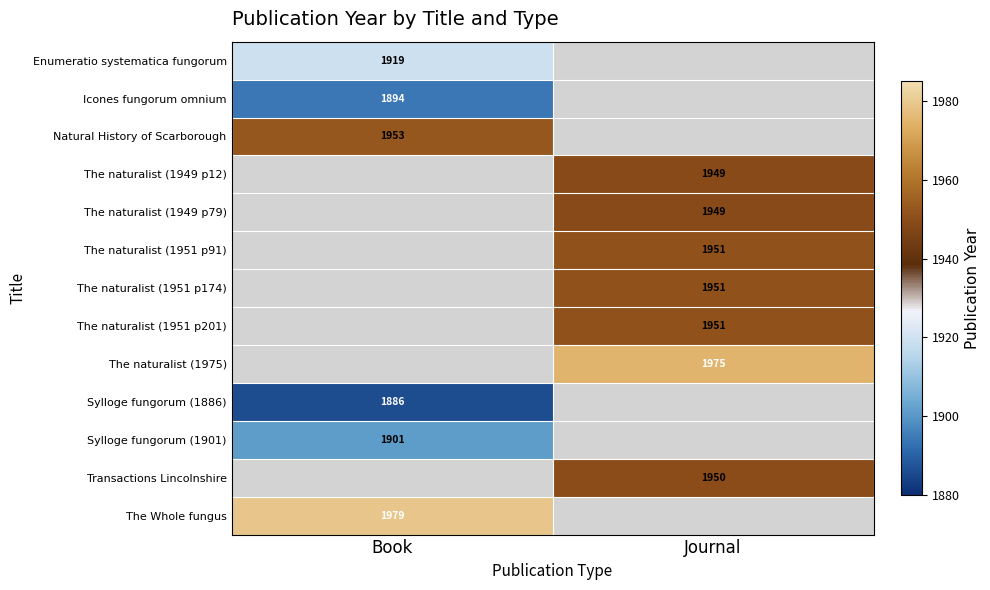

The value of Natural History of Scarborough at Book is 2928. True or false?

False